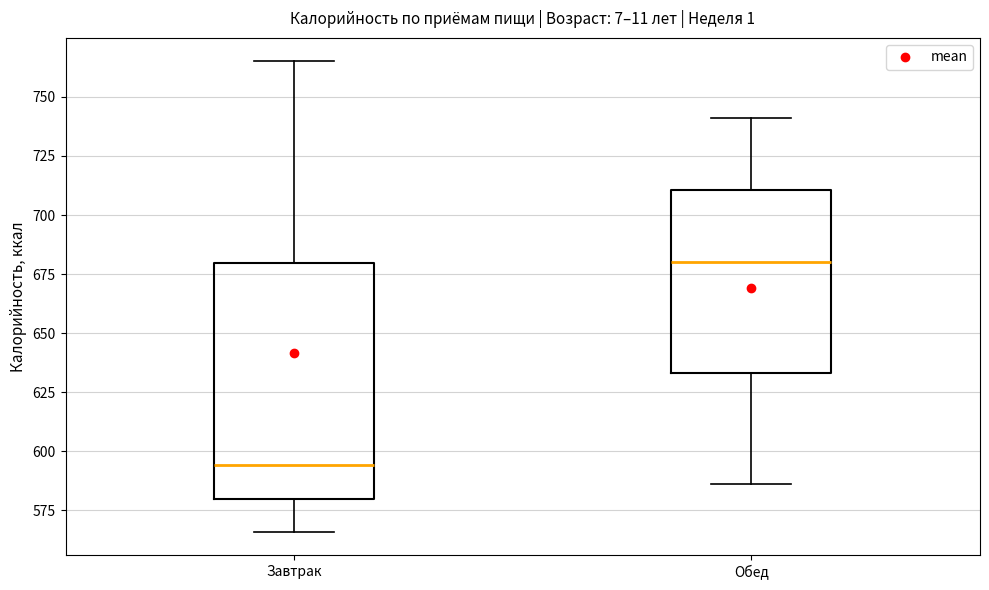

Which box is the tallest, from its lower edge to its upper edge?

Завтрак